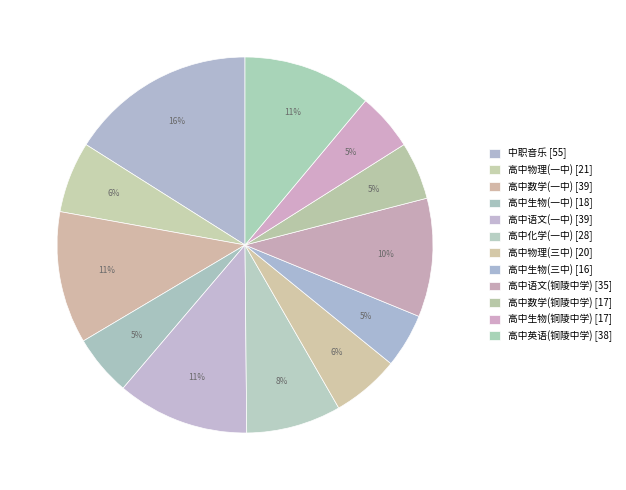

Count the number of slices in the pie.

12